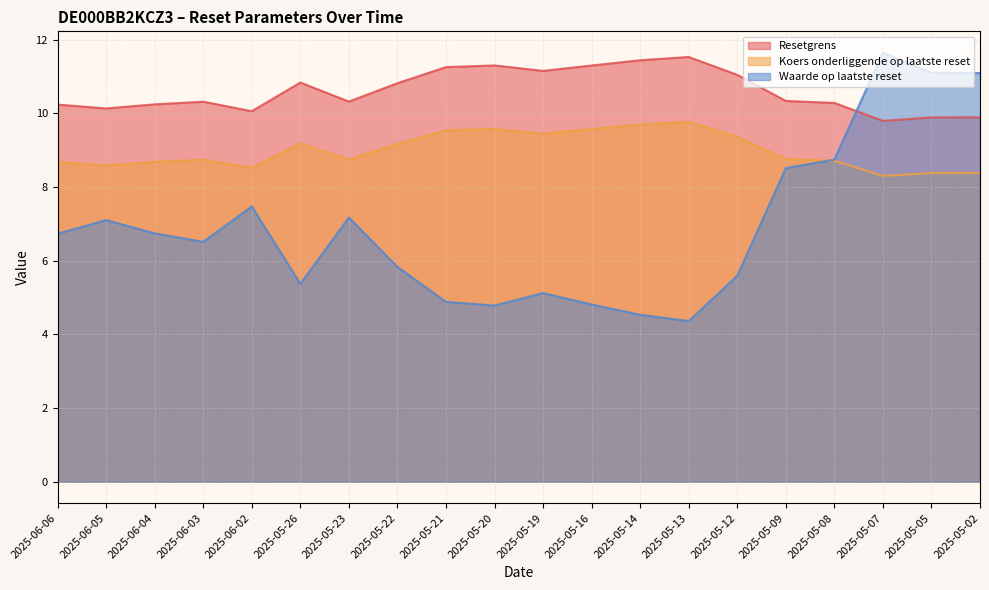

Which series has the widest spread of values?

Waarde op laatste reset